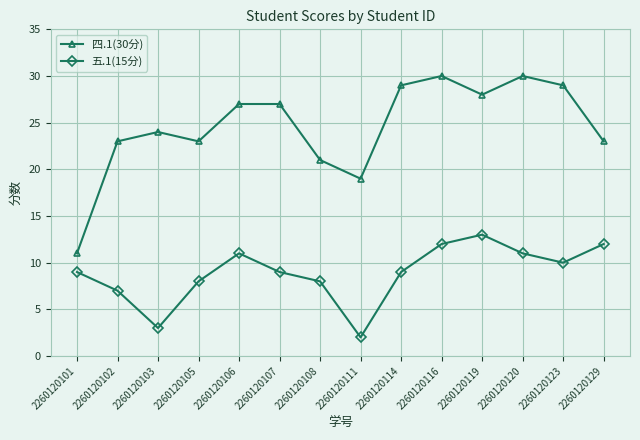

Where is the first local maximum for 五.1(15分)?

2260120106